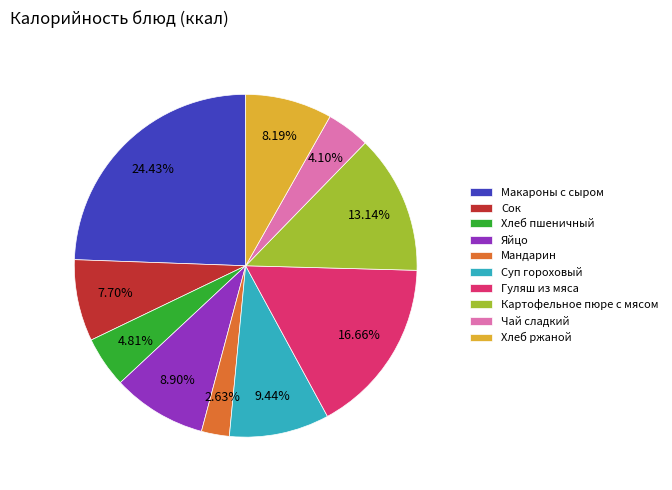

Which has a higher value, Хлеб ржаной or Мандарин?

Хлеб ржаной